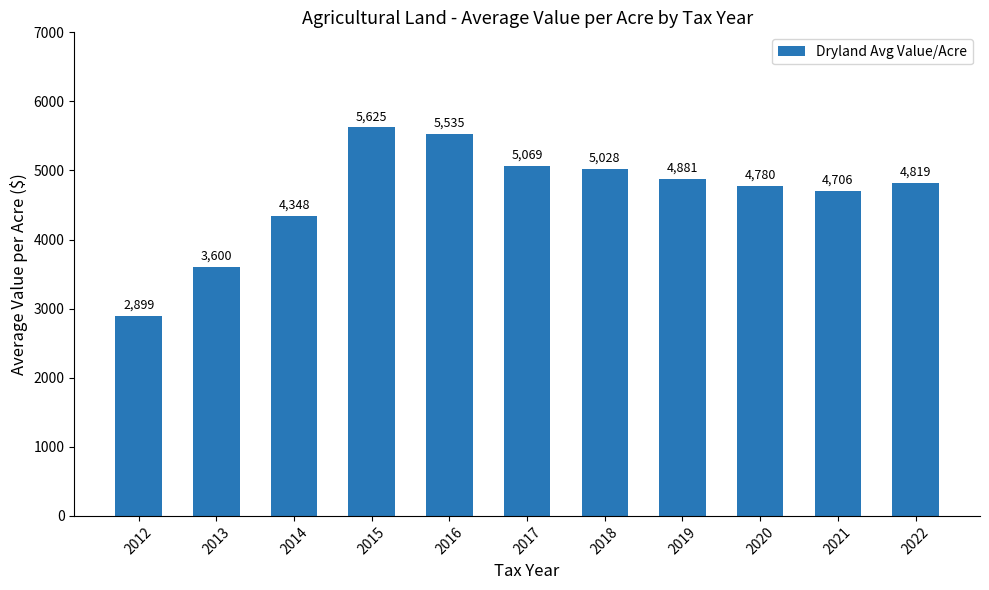

What is the value of the 4th bar from the left?

5624.9